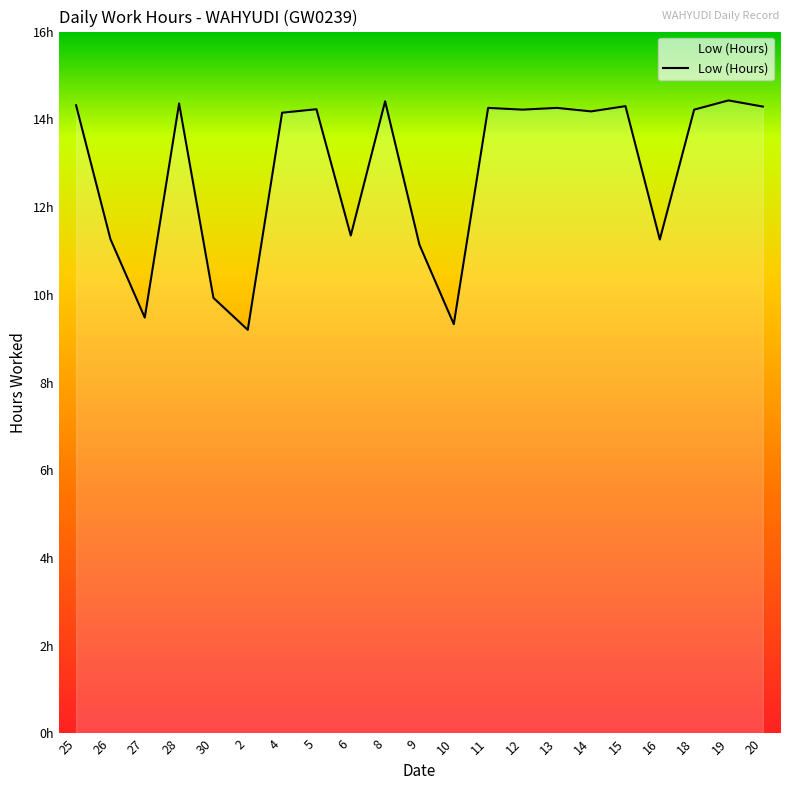

At which category does the data reach its first local valley?

27